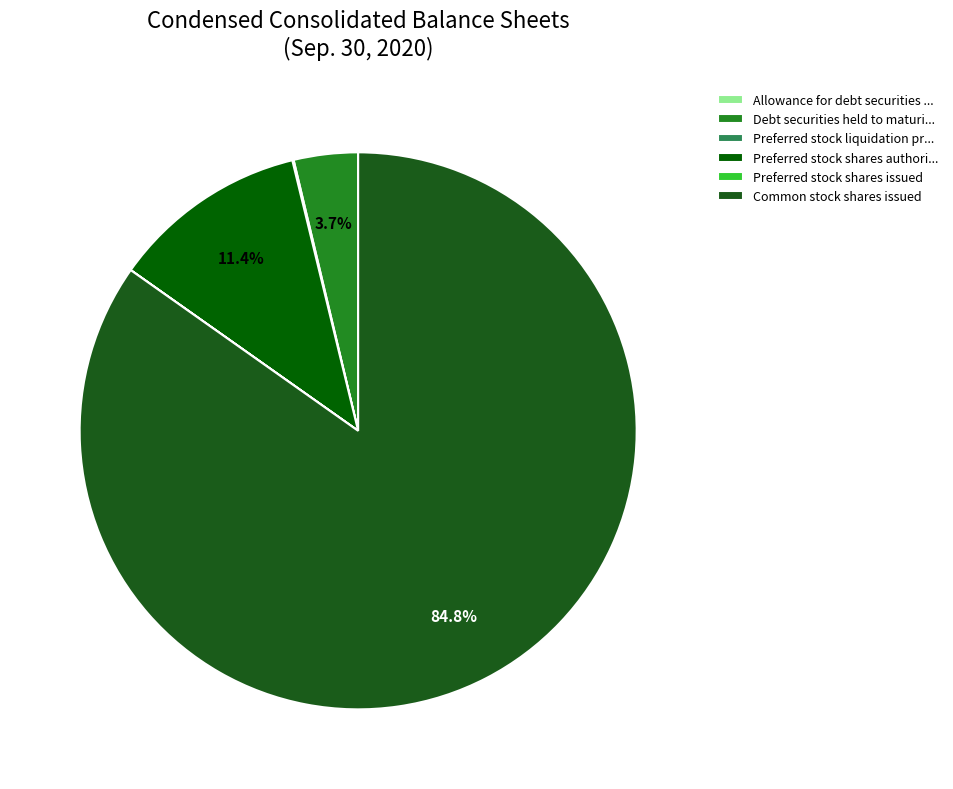

To the nearest percent, what is the average slice percentage?

17%